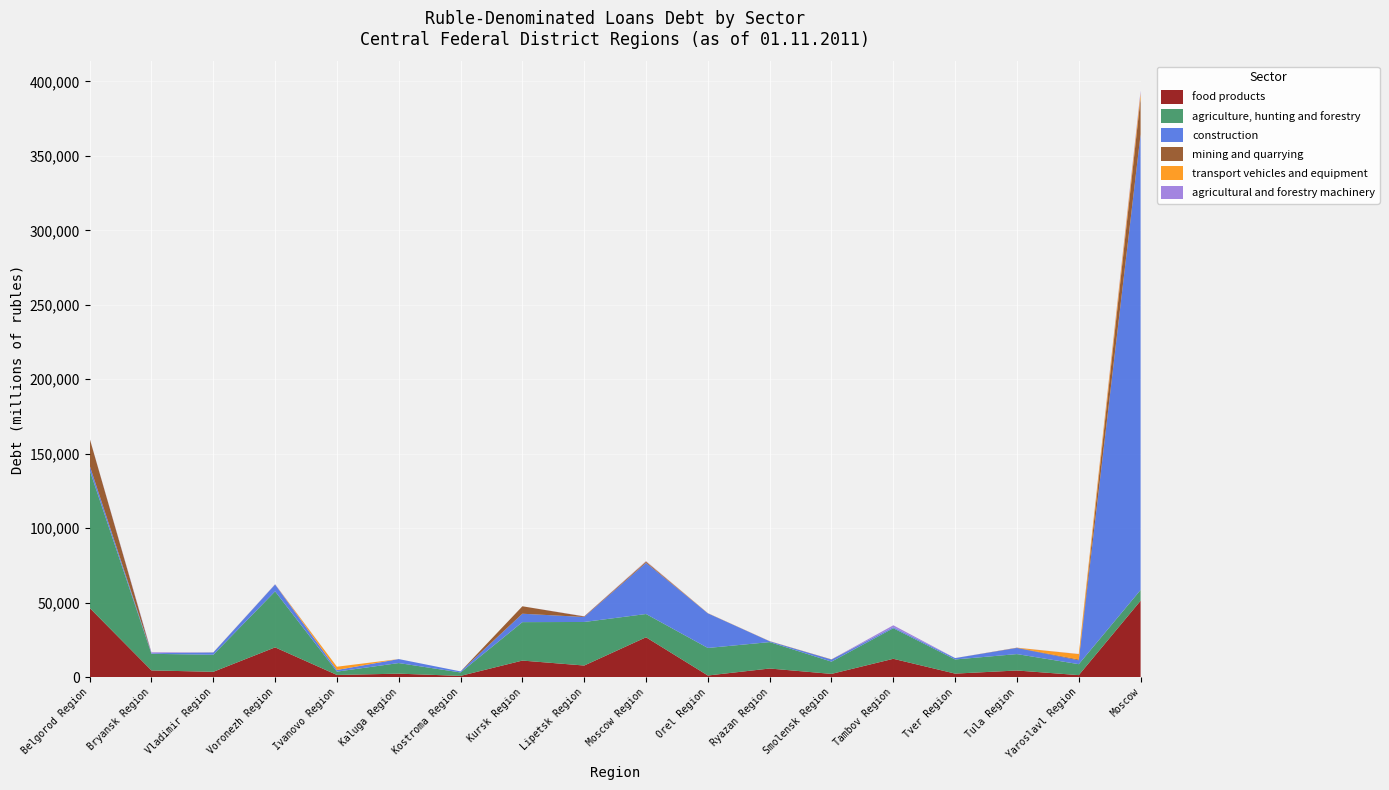

Reading right to left, transcribe all the data shown in this chart.

food products: Moscow=51316	Yaroslavl Region=1386	Tula Region=4488	Tver Region=2403	Tambov Region=12345	Smolensk Region=2206	Ryazan Region=5824	Orel Region=1130	Moscow Region=26789	Lipetsk Region=7824	Kursk Region=11153	Kostroma Region=872	Kaluga Region=2365	Ivanovo Region=1499	Voronezh Region=20017	Vladimir Region=3604	Bryansk Region=4546	Belgorod Region=46502
agriculture, hunting and forestry: Moscow=7241	Yaroslavl Region=7354	Tula Region=11018	Tver Region=9495	Tambov Region=20526	Smolensk Region=8230	Ryazan Region=17735	Orel Region=18489	Moscow Region=15620	Lipetsk Region=29238	Kursk Region=25807	Kostroma Region=2299	Kaluga Region=7125	Ivanovo Region=2243	Voronezh Region=37609	Vladimir Region=11453	Bryansk Region=11132	Belgorod Region=92510
construction: Moscow=305927	Yaroslavl Region=2588	Tula Region=4101	Tver Region=909	Tambov Region=714	Smolensk Region=1386	Ryazan Region=563	Orel Region=23270	Moscow Region=34353	Lipetsk Region=3336	Kursk Region=5640	Kostroma Region=712	Kaluga Region=2670	Ivanovo Region=1074	Voronezh Region=4598	Vladimir Region=1513	Bryansk Region=399	Belgorod Region=3113
mining and quarrying: Moscow=24502	Yaroslavl Region=533	Tula Region=186	Tver Region=11	Tambov Region=1	Smolensk Region=132	Ryazan Region=8	Orel Region=7	Moscow Region=729	Lipetsk Region=386	Kursk Region=5000	Kostroma Region=1	Kaluga Region=5	Ivanovo Region=39	Voronezh Region=9	Vladimir Region=64	Bryansk Region=0	Belgorod Region=18124
transport vehicles and equipment: Moscow=3134	Yaroslavl Region=3651	Tula Region=1	Tver Region=0	Tambov Region=0	Smolensk Region=0	Ryazan Region=88	Orel Region=120	Moscow Region=200	Lipetsk Region=0	Kursk Region=0	Kostroma Region=0	Kaluga Region=0	Ivanovo Region=2171	Voronezh Region=48	Vladimir Region=0	Bryansk Region=6	Belgorod Region=0
agricultural and forestry machinery: Moscow=1535	Yaroslavl Region=82	Tula Region=22	Tver Region=22	Tambov Region=1258	Smolensk Region=4	Ryazan Region=9	Orel Region=0	Moscow Region=254	Lipetsk Region=116	Kursk Region=2	Kostroma Region=0	Kaluga Region=0	Ivanovo Region=0	Voronezh Region=159	Vladimir Region=0	Bryansk Region=620	Belgorod Region=102